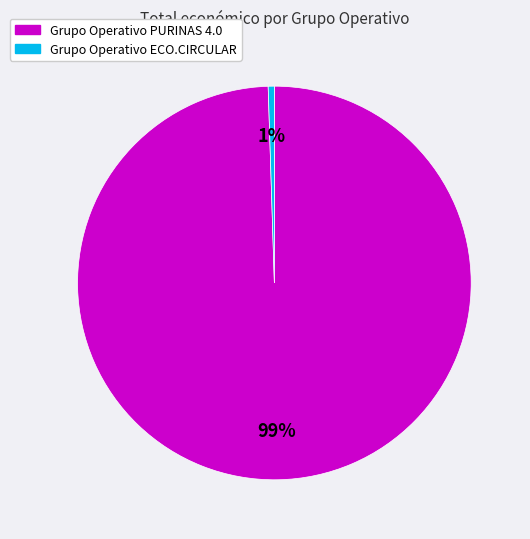

To the nearest percent, what percentage of the pie is Grupo Operativo PURINAS 4.0?

99%